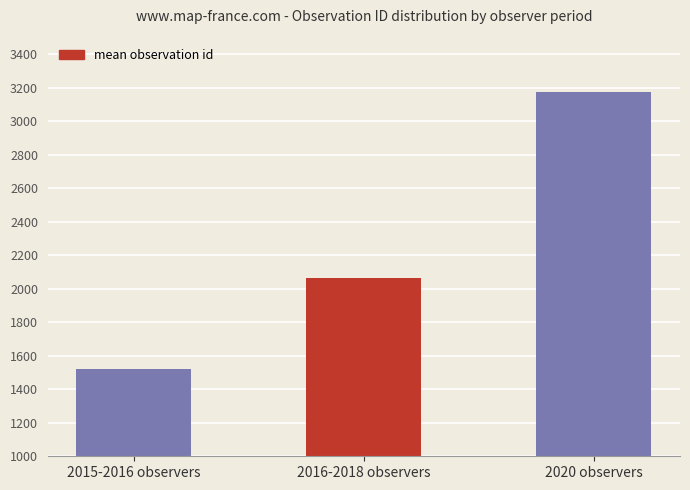

True or false: the data shows 1521 at 2015-2016 observers.

True